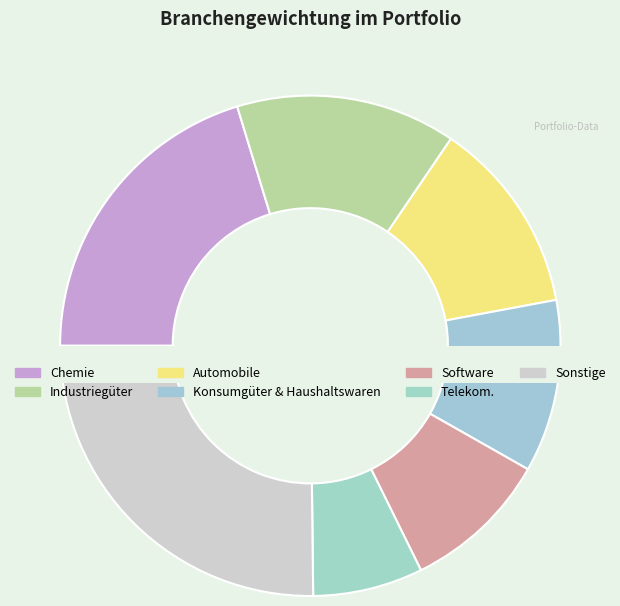

Is there any slice that represents more than half of the pie?

No